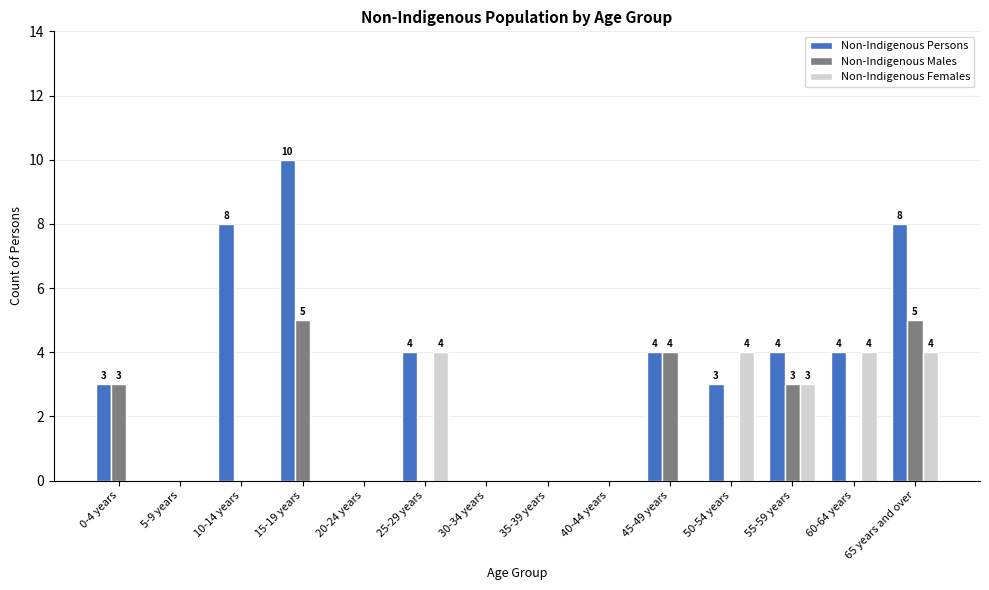

Which series changed the most between 15-19 years and 20-24 years?

Non-Indigenous Persons